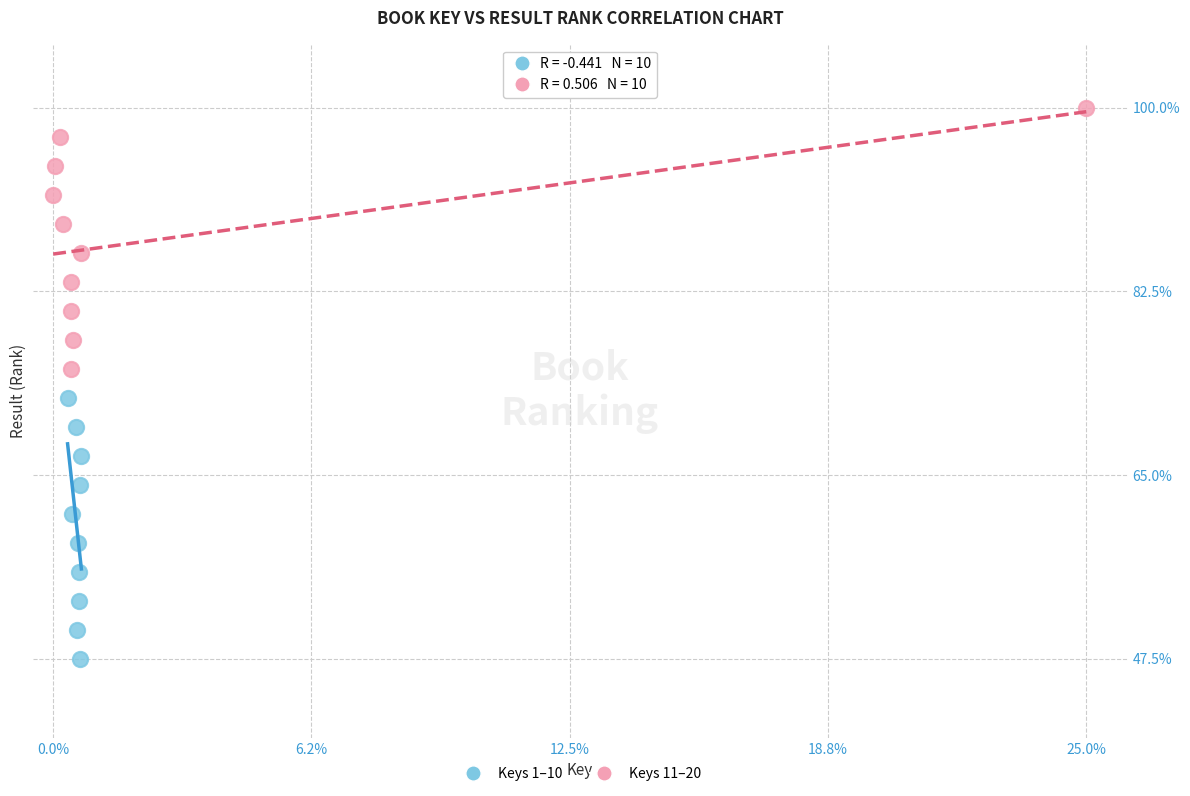

What are all the series names shown in the legend?

Keys 1–10, Keys 11–20